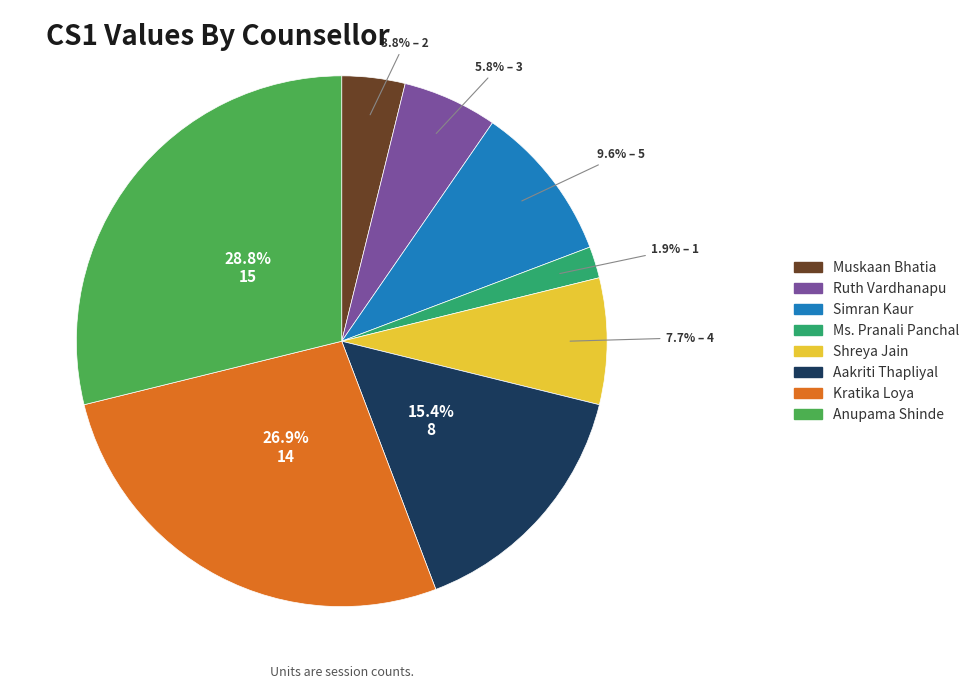

To the nearest percent, what is the difference between the Kratika Loya and Aakriti Thapliyal slice percentages?

12%